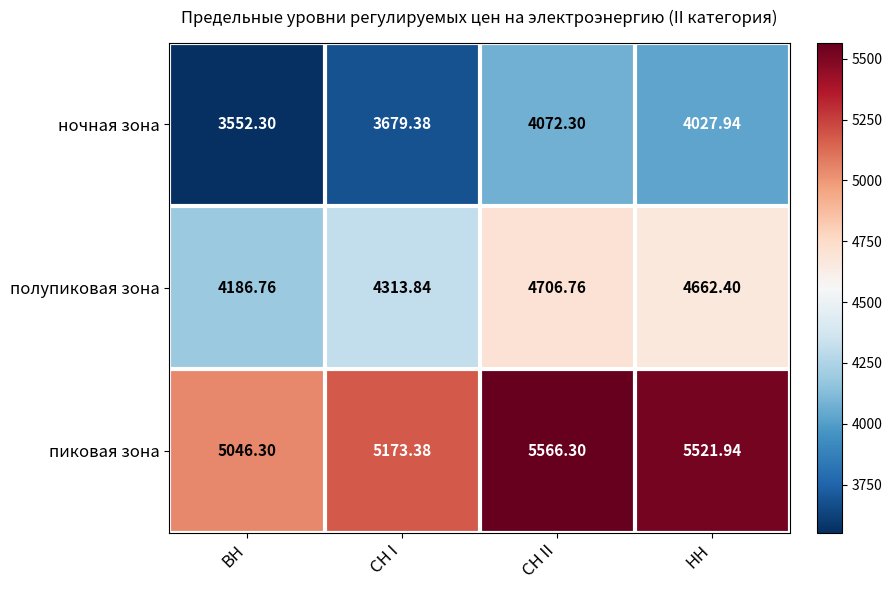

Where is ночная зона nearest to the value 3812?

СН I